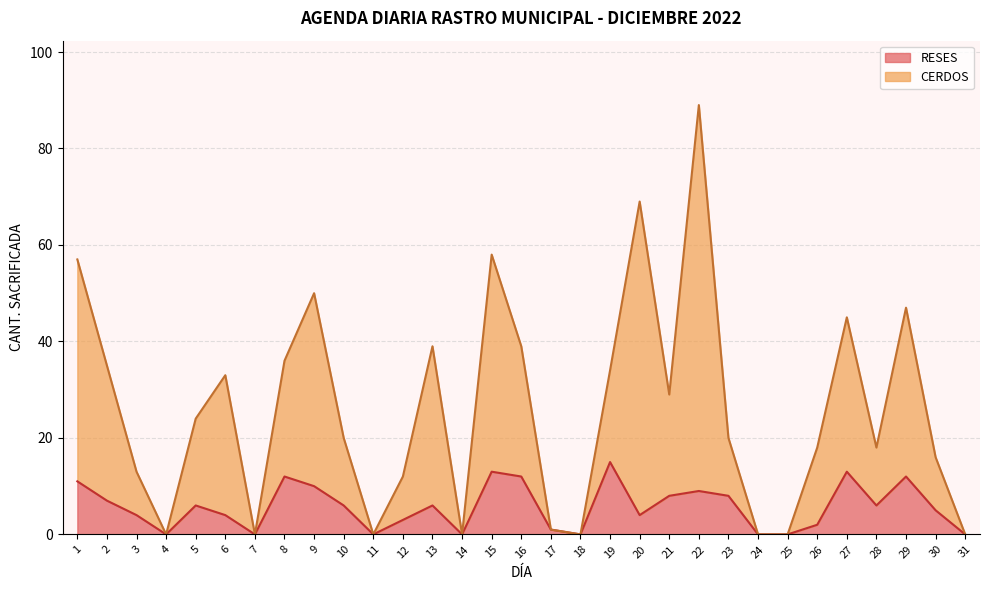

At which category does the chart reach its peak across all series?

22